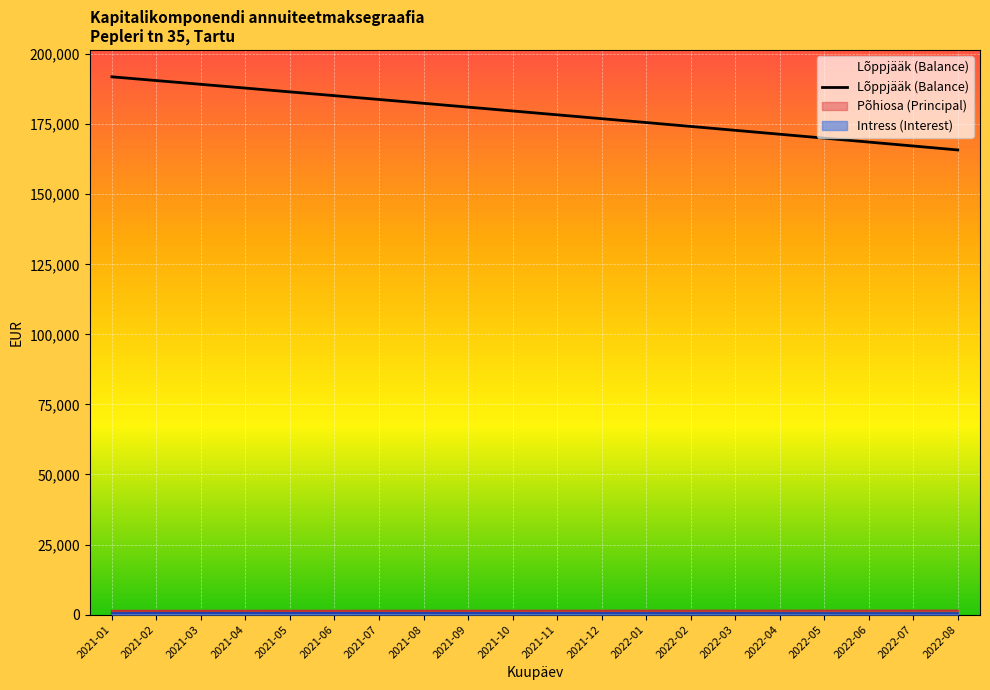

What is the minimum value shown in the chart?

487.8